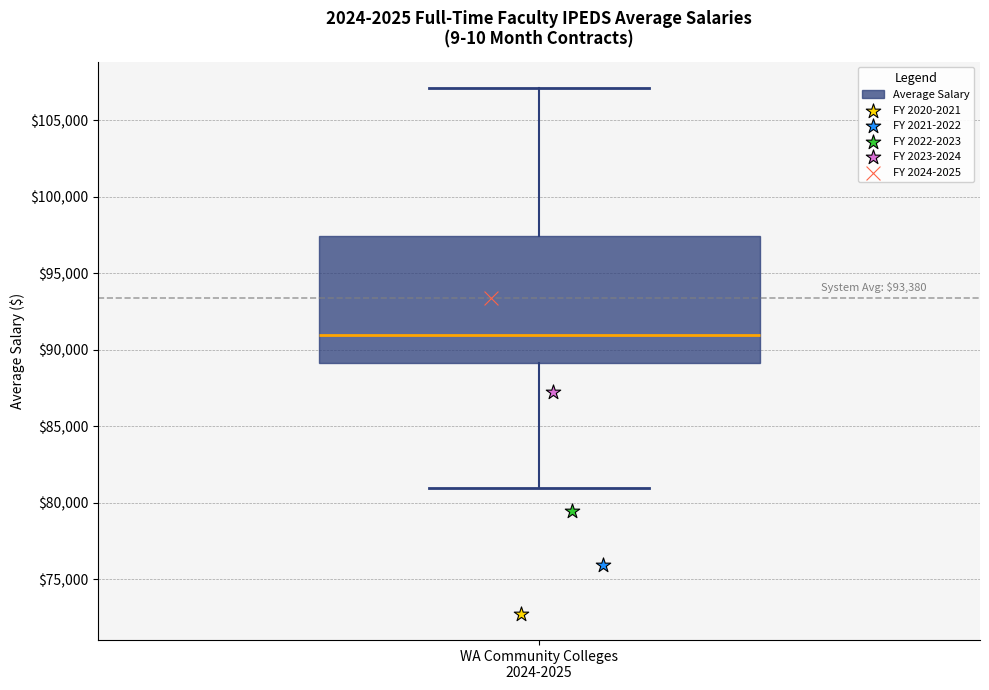

Transcribe this box plot: give where the median line is, the range the box spans, and where the two whiskers end, as read against the y-axis. The values are not printed on the chart, so give them approximately, as read against the axis.

median 91000, box 89000 to 97500, whiskers 81000 to 107000